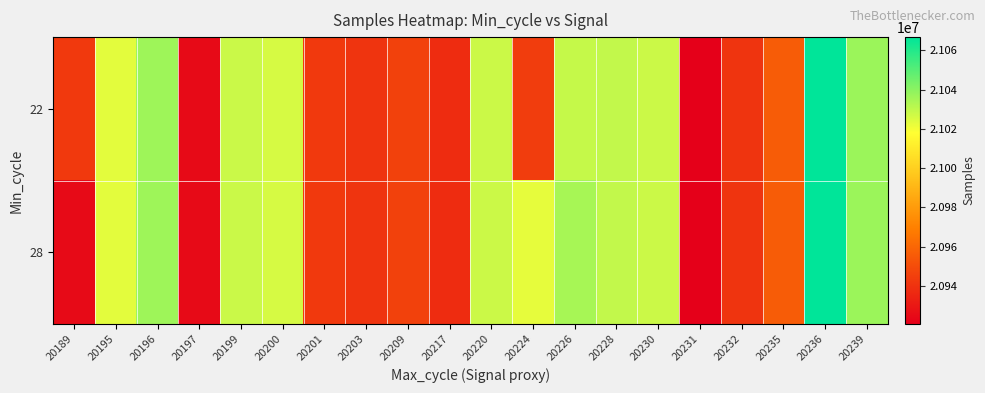

How many data points does each series have?

20